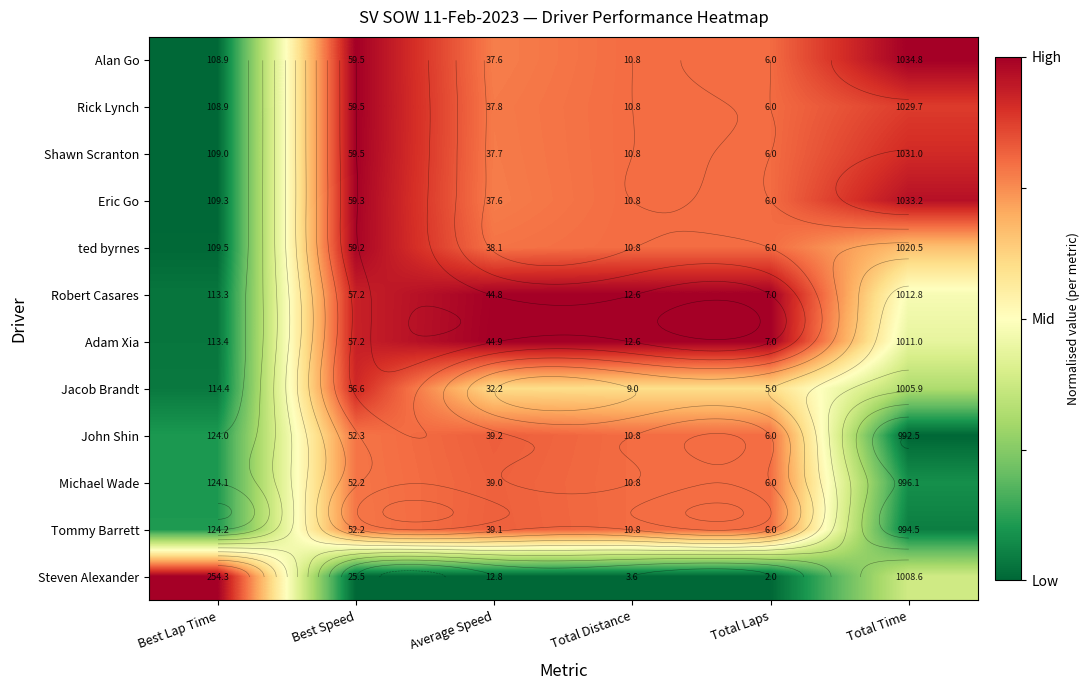

Which series has the largest range (max minus min)?

Alan Go